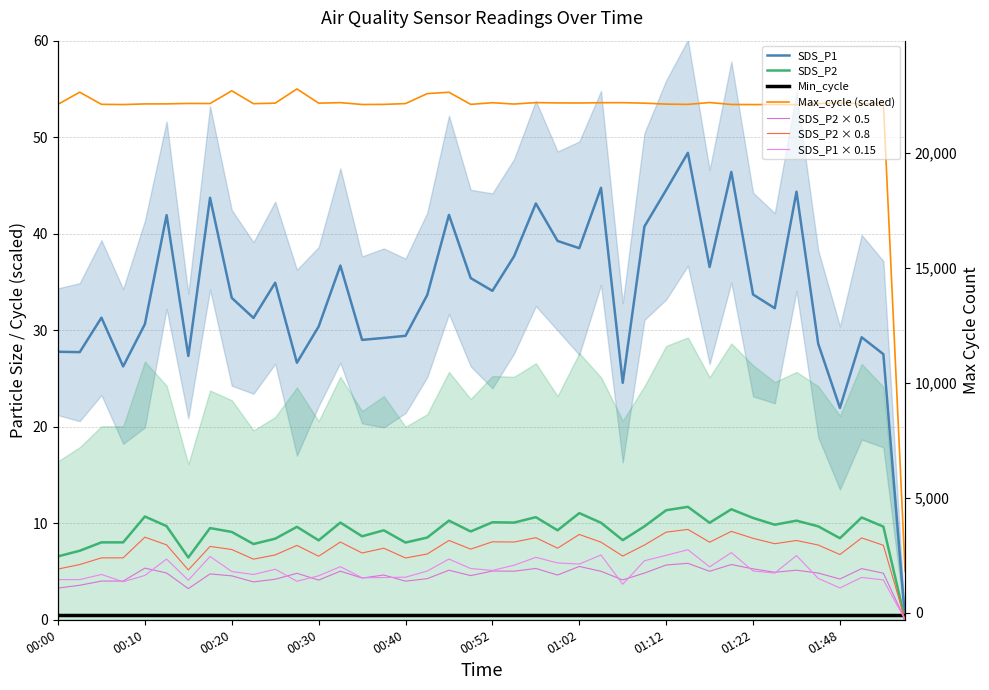

What is the difference between the second highest and second lowest values in the Max_cycle series?

1.4